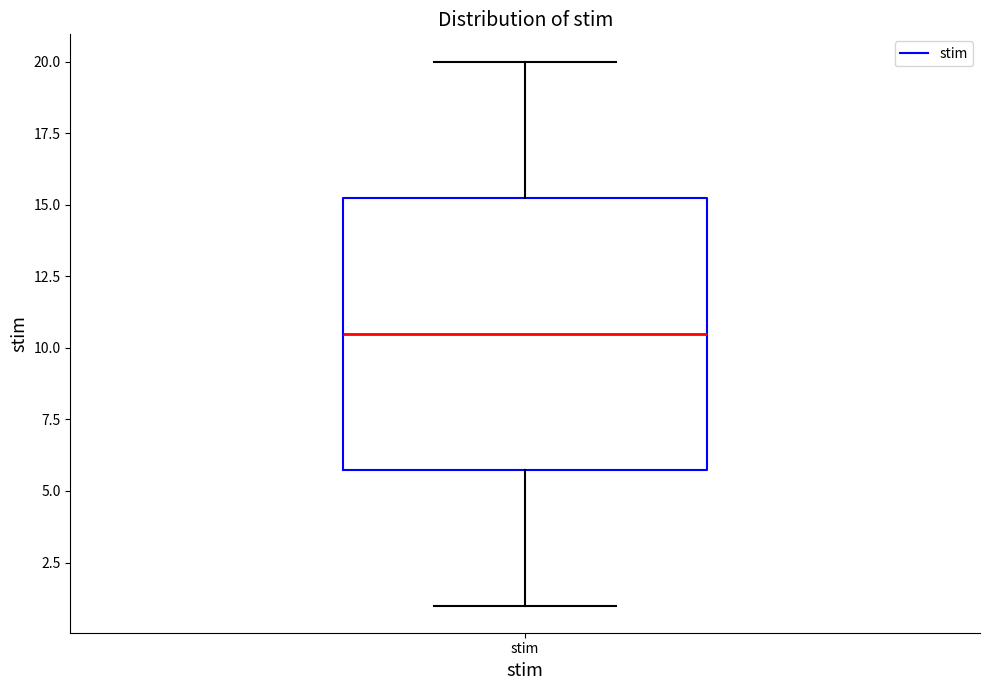

Transcribe this box plot: give where the median line is, the range the box spans, and where the two whiskers end, as read against the y-axis. The values are not printed on the chart, so give them approximately, as read against the axis.

median 10.5, box 6.0 to 15.5, whiskers 1.0 to 20.0